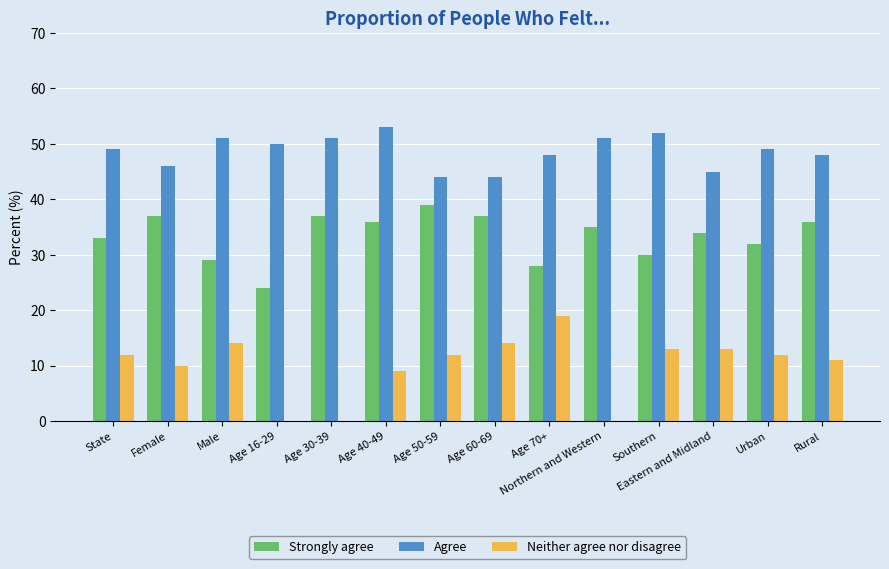

The value of Agree at Age 30-39 is 79. True or false?

False